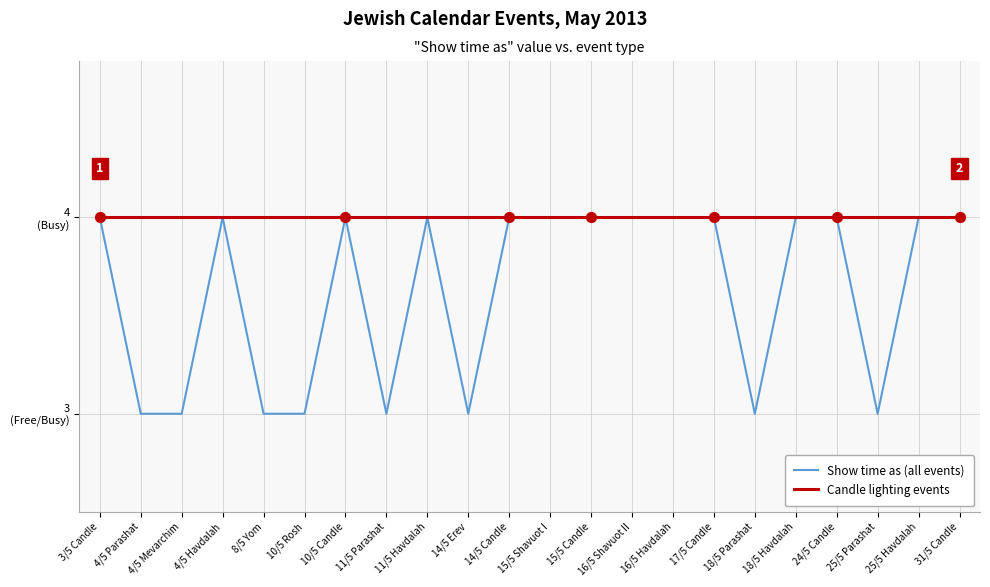

Between 16/5 Shavuot II and 25/5 Havdalah, which is larger?

16/5 Shavuot II